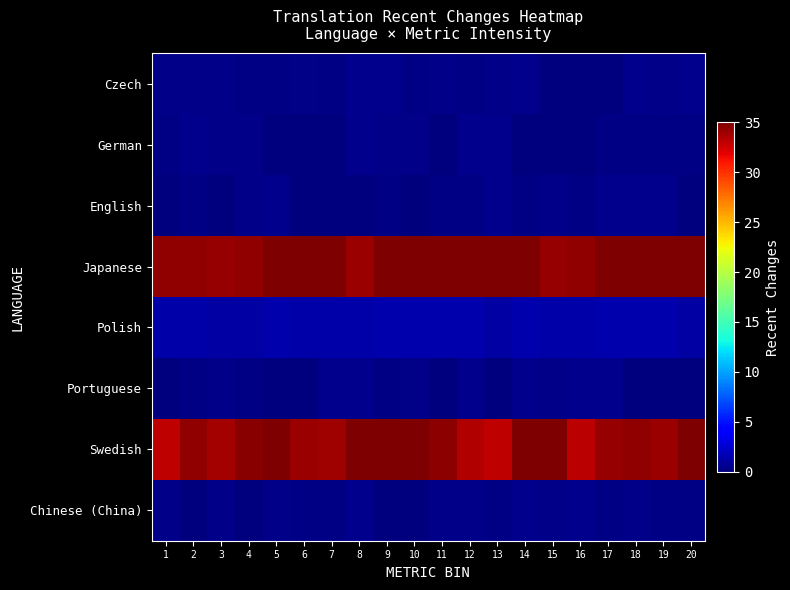

Between 9 and 15, which is larger?

9